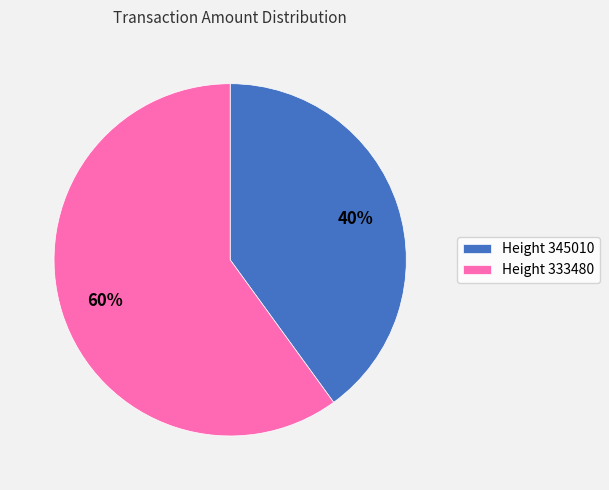

How many segments does this pie chart have?

2